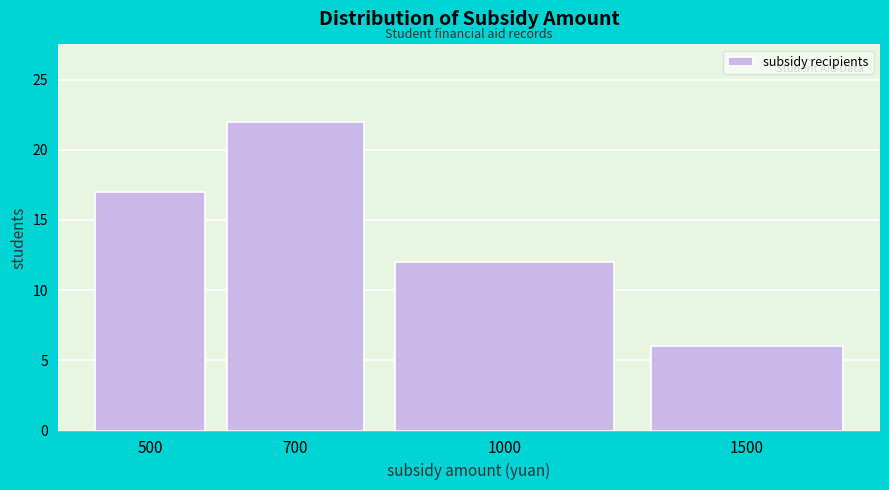

Reading right to left, extract all data points from this chart.

1500=6	1000=12	700=22	500=17